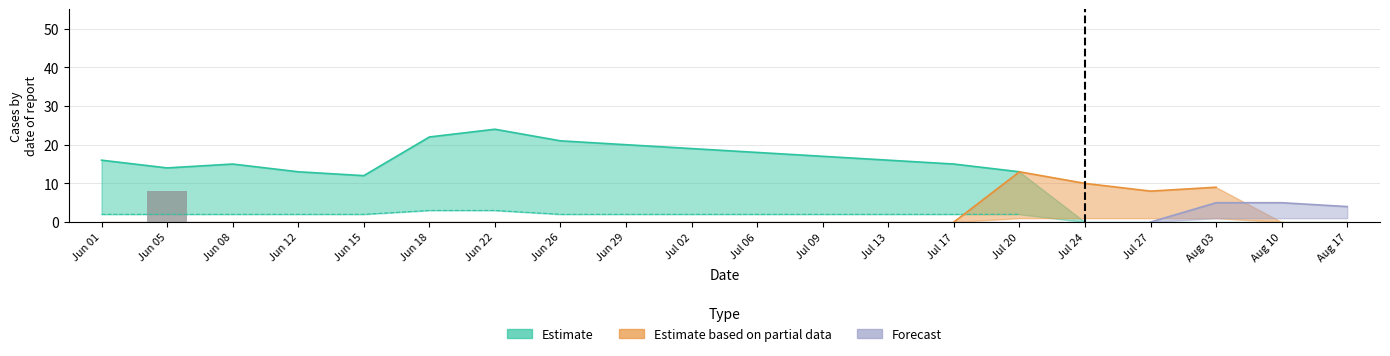

What is the label of the 7th bar from the right?

Jul 17